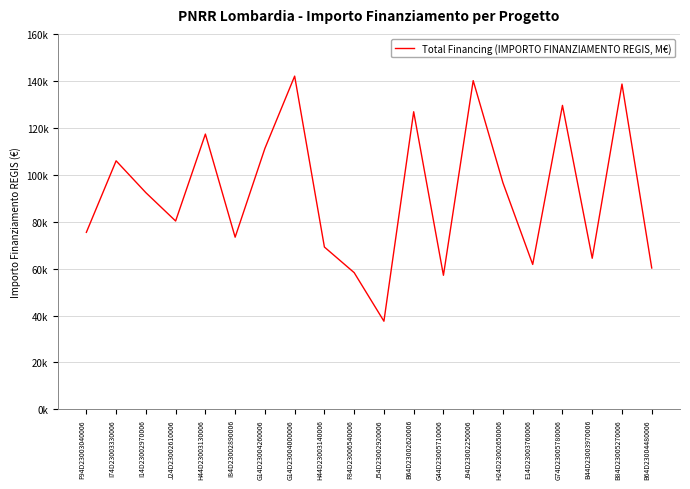

What is the sum of all values?

1838064.3